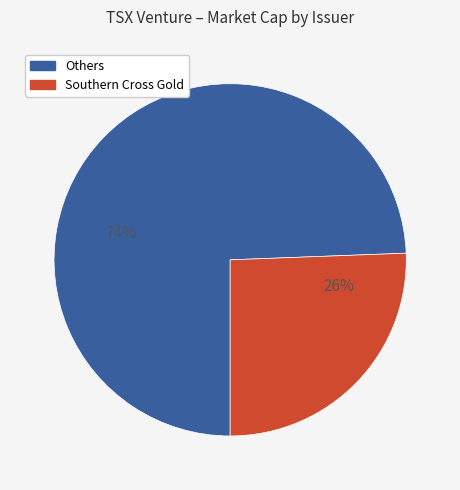

Is there a majority slice in this chart?

Yes